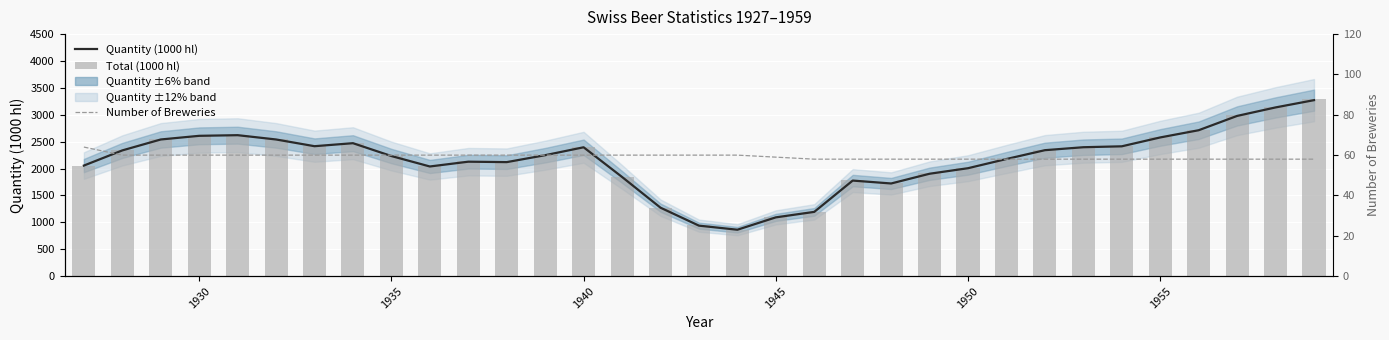

The value of Total (1000 hl) at 1950 is 785. True or false?

False